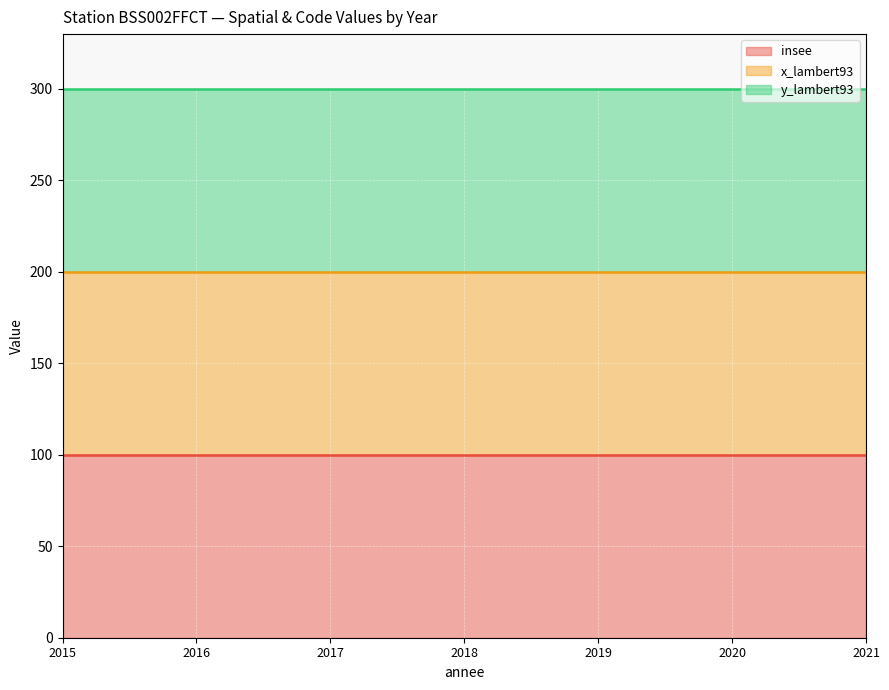

True or false: insee line has a value of 100 at 2018.

True